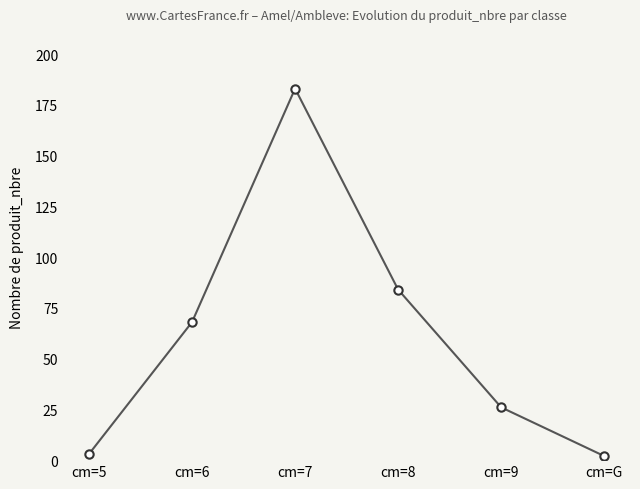

Which has a higher value, cm=8 or cm=6?

cm=8